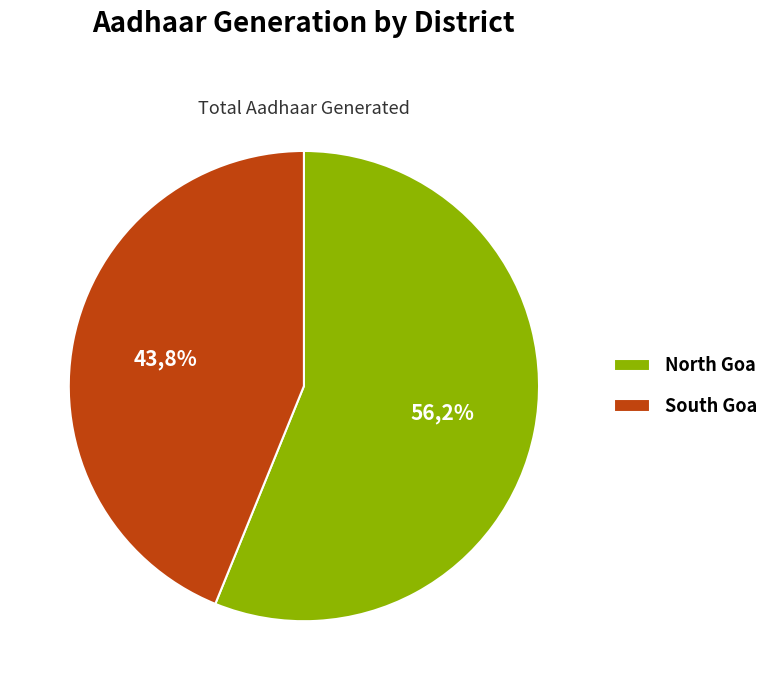

What is the total percentage of South Goa and North Goa?

100.0%